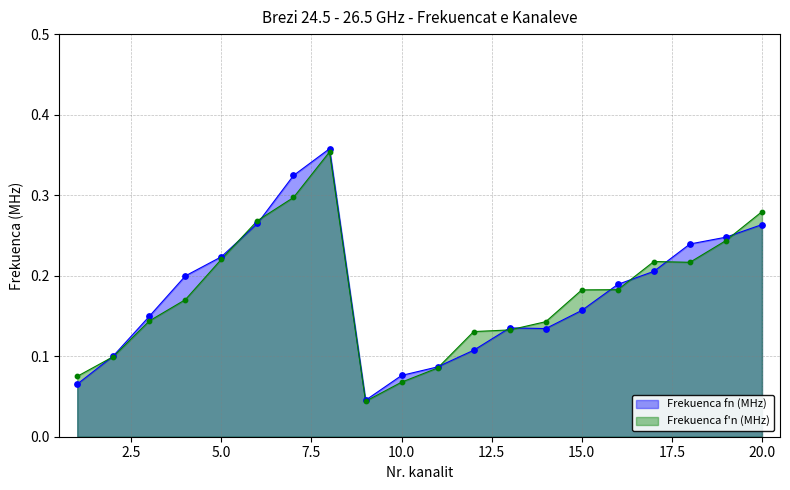

What are all the series names shown in the legend?

Frekuenca fn (MHz), Frekuenca f'n (MHz)